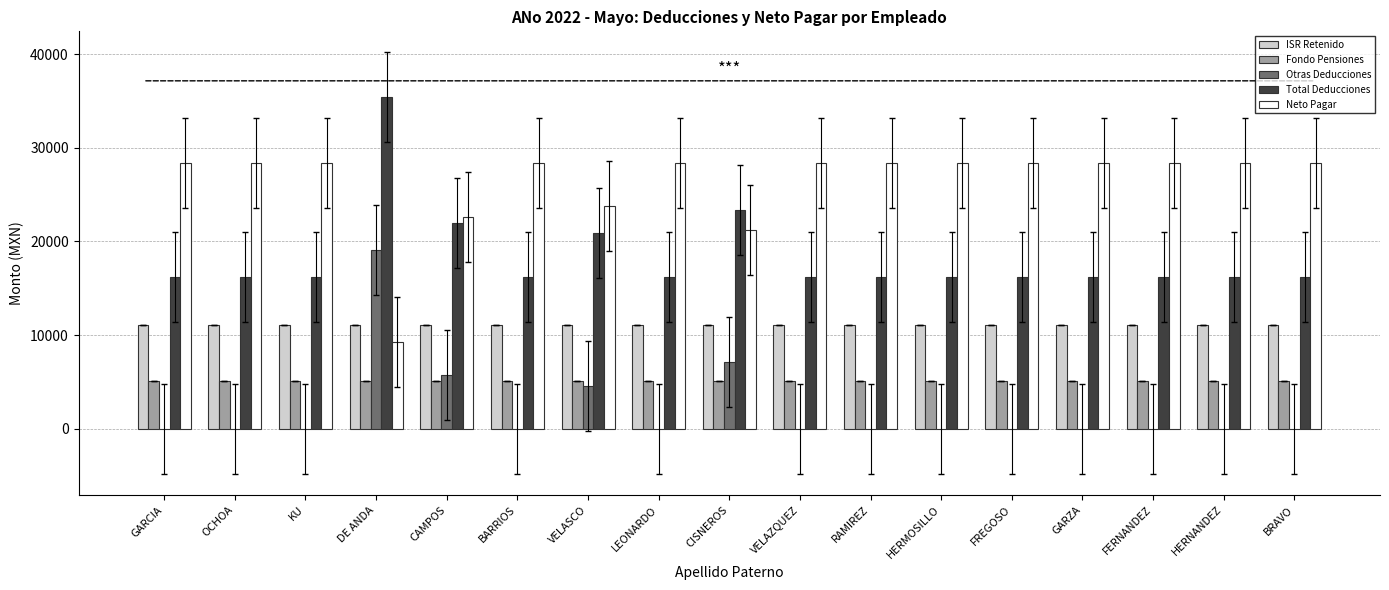

How many values in the Otras Deducciones series exceed 0?

4